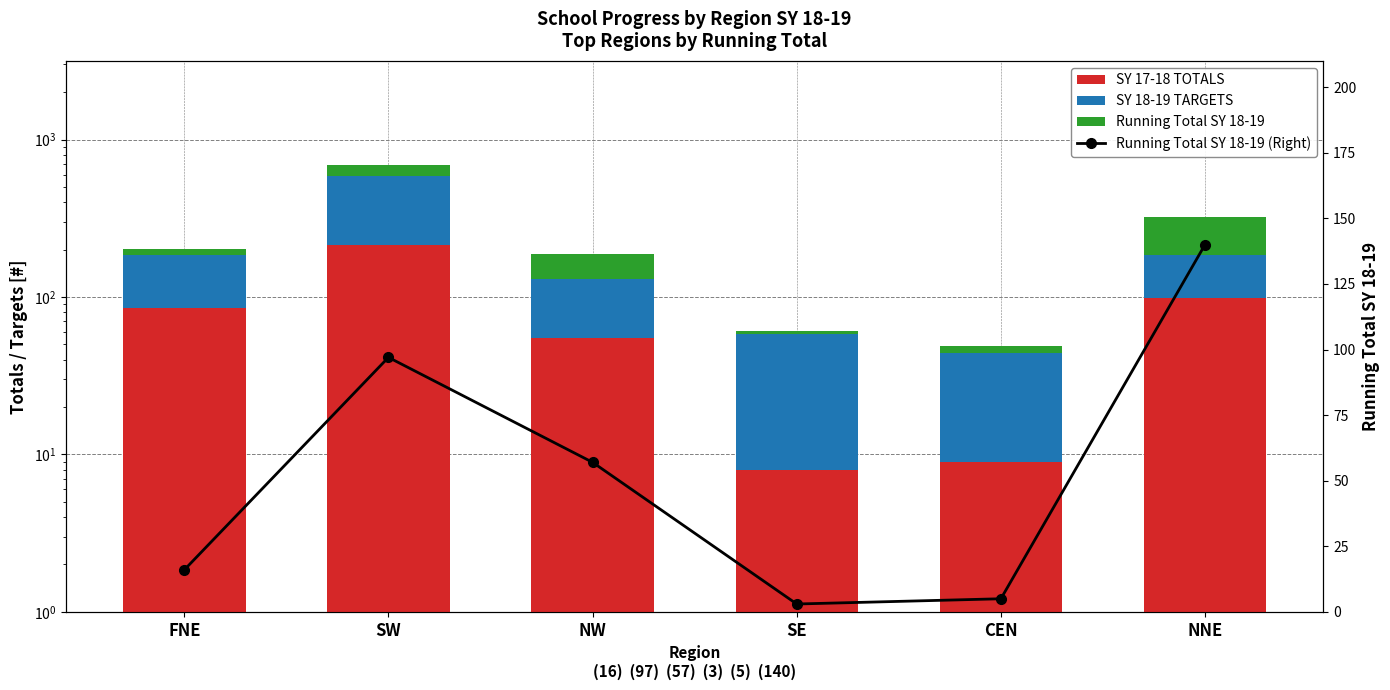

Where is SY 18-19 TARGETS nearest to the value 205?

FNE